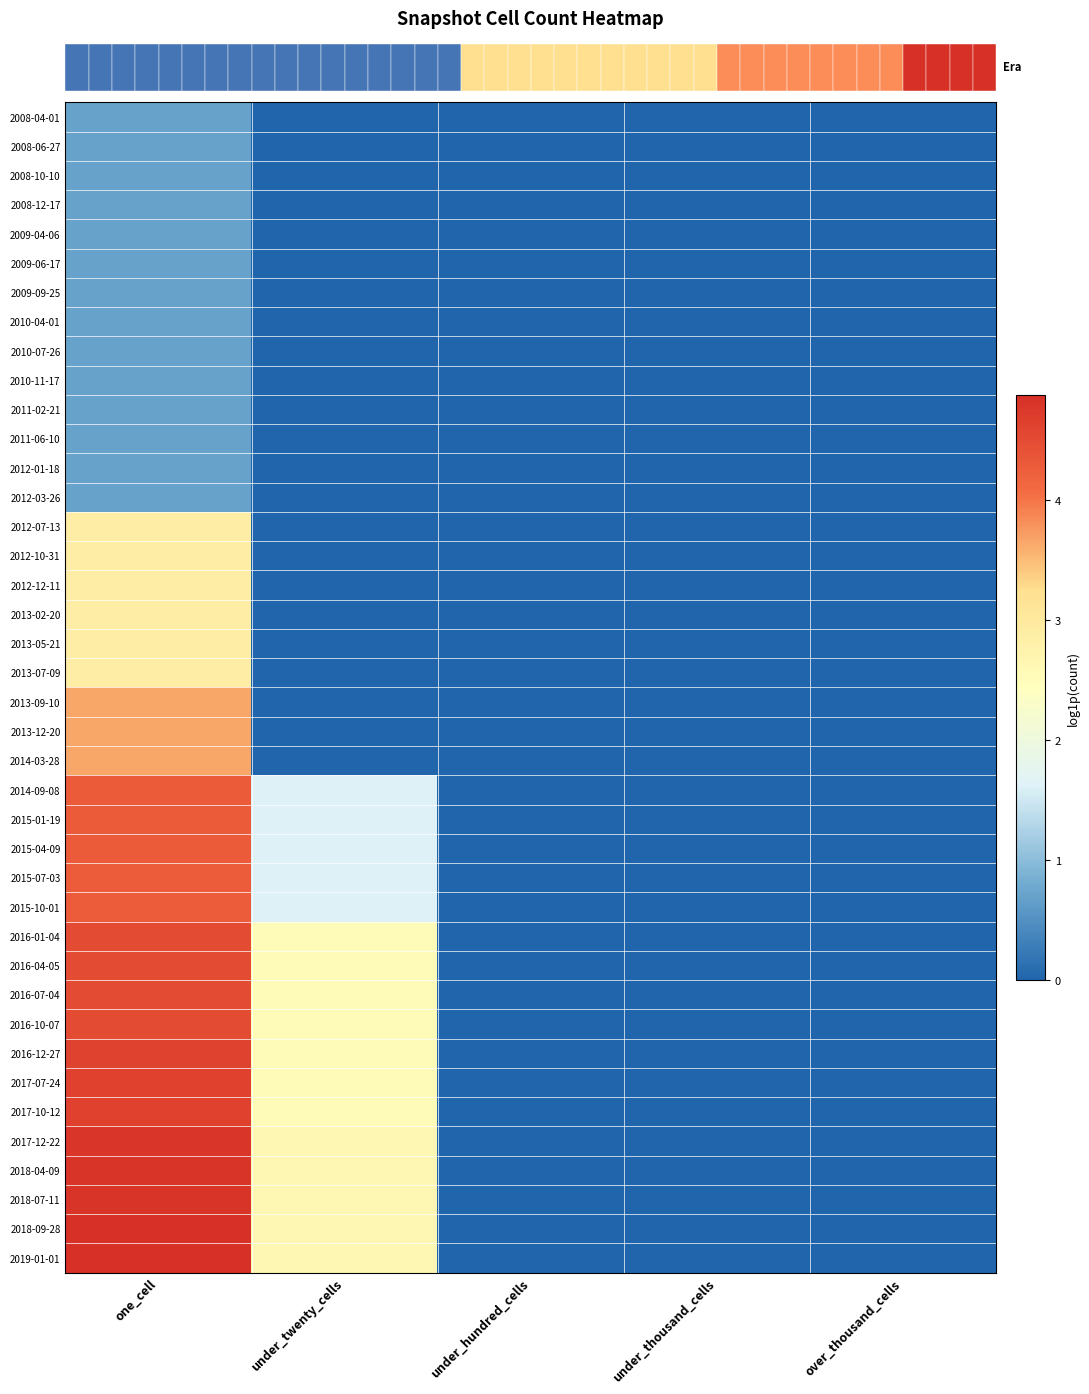

How many series are shown in this chart?

40